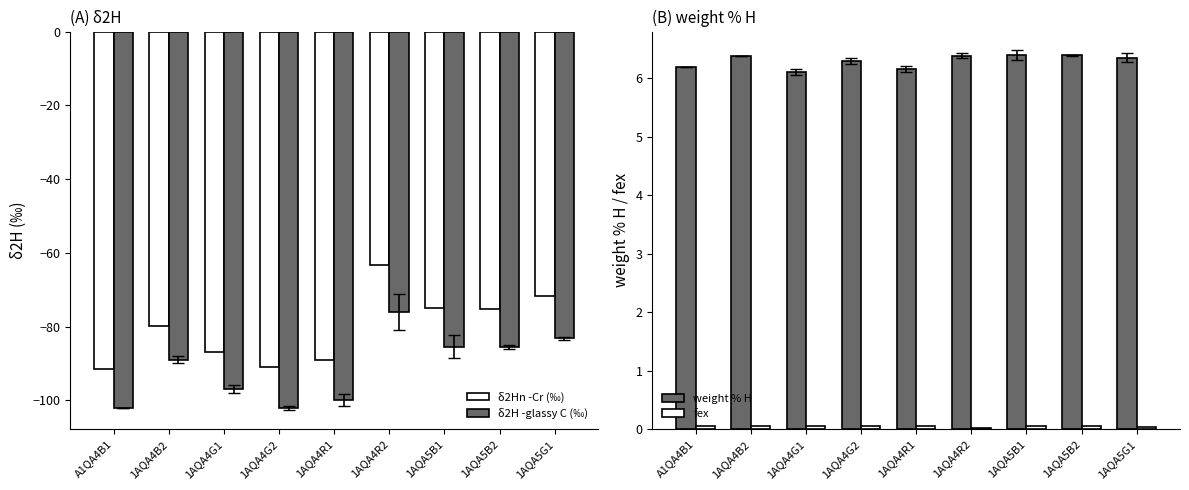

The value of δ2Hn -Cr (‰) at 1AQA4G2 is -90.9. True or false?

True